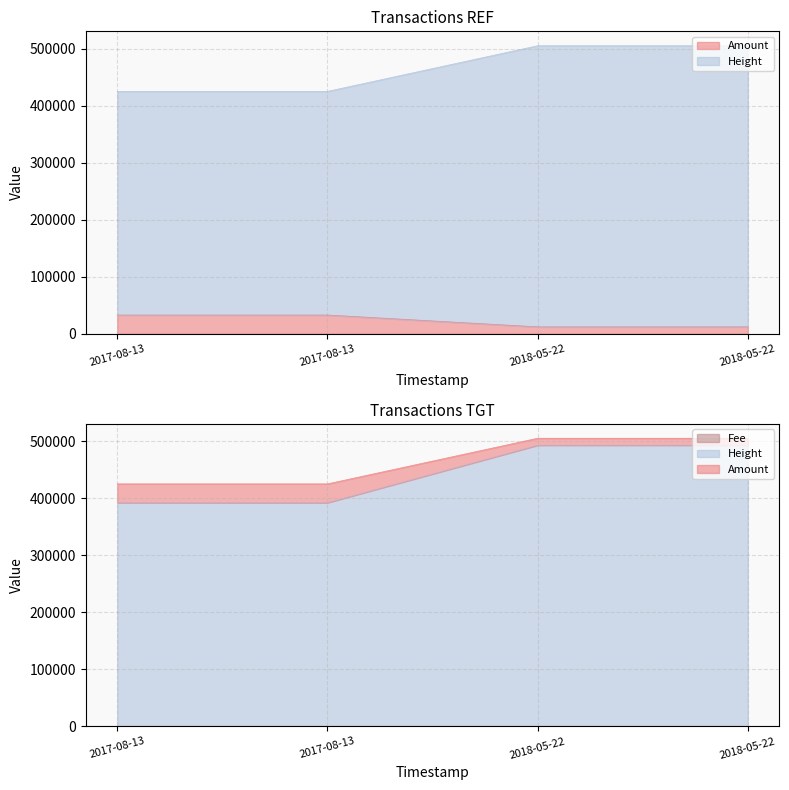

What is the spread (max minus min) of values at 2017-08-13?

425206.4